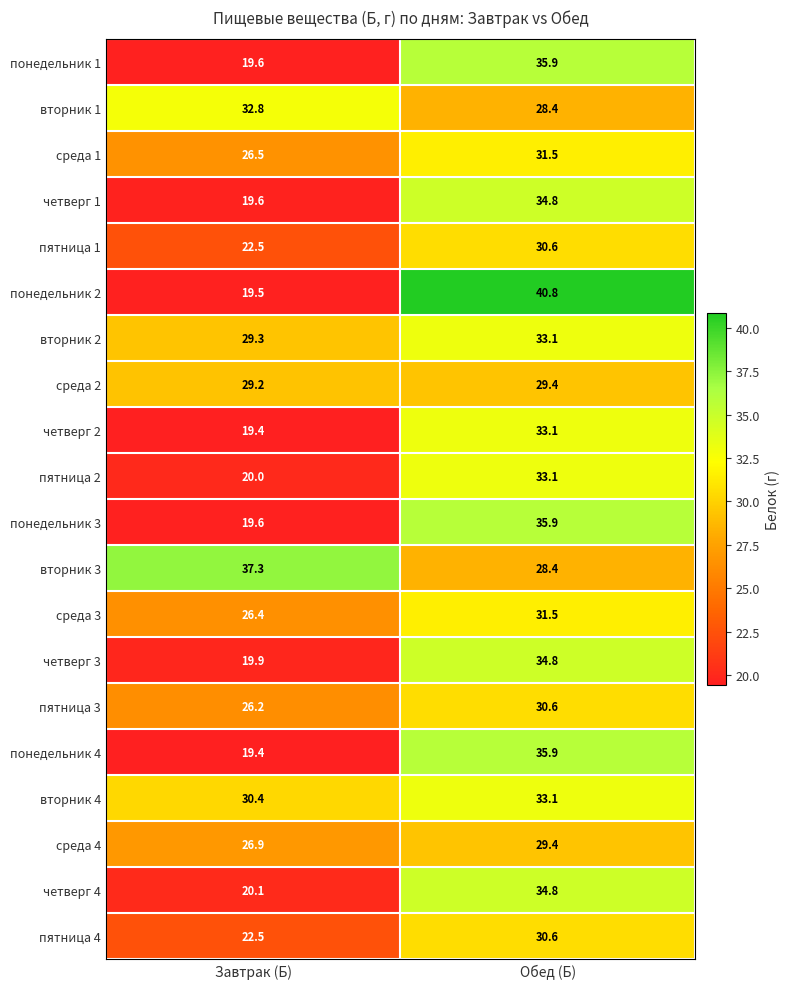

Where is вторник 3 nearest to the value 32?

Обед (Б)